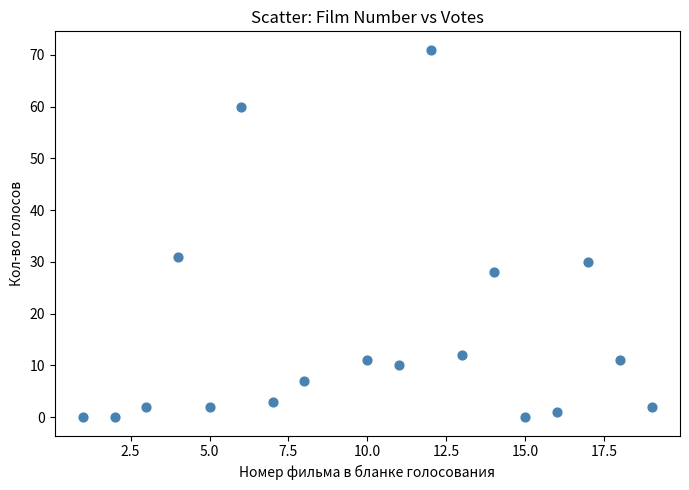

What is the range of Y values (max minus min)?

71